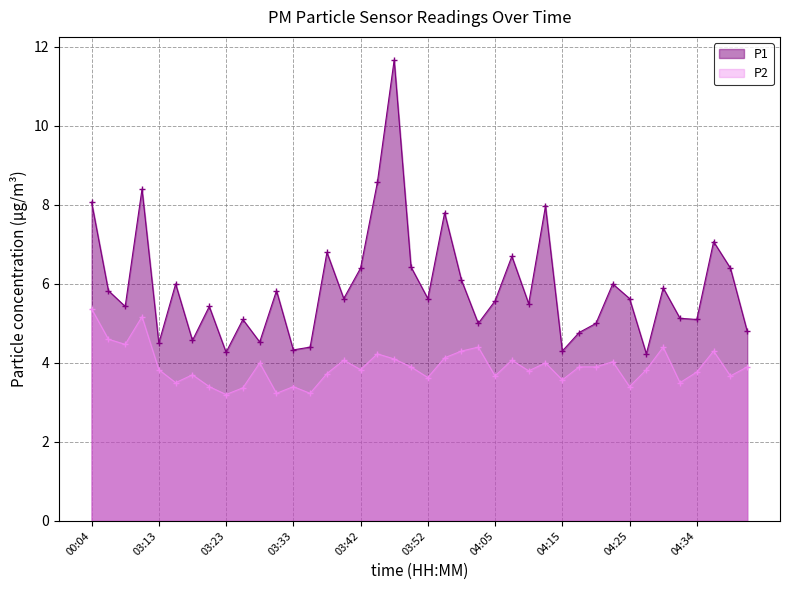

Reading left to right, what are all the values shown in this chart?

P1: 00:04=8.1	00:44=5.8	00:46=5.4	00:49=8.4	03:13=4.5	03:15=6.0	03:18=4.6	03:20=5.4	03:23=4.3	03:25=5.1	03:28=4.5	03:30=5.8	03:33=4.3	03:35=4.4	03:37=6.8	03:40=5.6	03:42=6.4	03:45=8.6	03:47=11.7	03:50=6.4	03:52=5.6	03:55=7.8	04:00=6.1	04:02=5.0	04:05=5.6	04:07=6.7	04:10=5.5	04:12=8.0	04:15=4.3	04:17=4.8	04:20=5.0	04:22=6.0	04:25=5.6	04:27=4.2	04:30=5.9	04:32=5.1	04:34=5.1	04:37=7.1	04:39=6.4	04:42=4.8
P2: 00:04=5.4	00:44=4.6	00:46=4.5	00:49=5.2	03:13=3.8	03:15=3.5	03:18=3.7	03:20=3.4	03:23=3.2	03:25=3.4	03:28=4.0	03:30=3.2	03:33=3.4	03:35=3.2	03:37=3.7	03:40=4.1	03:42=3.8	03:45=4.2	03:47=4.1	03:50=3.9	03:52=3.6	03:55=4.1	04:00=4.3	04:02=4.4	04:05=3.7	04:07=4.1	04:10=3.8	04:12=4.0	04:15=3.6	04:17=3.9	04:20=3.9	04:22=4.0	04:25=3.4	04:27=3.8	04:30=4.4	04:32=3.5	04:34=3.8	04:37=4.3	04:39=3.7	04:42=3.9